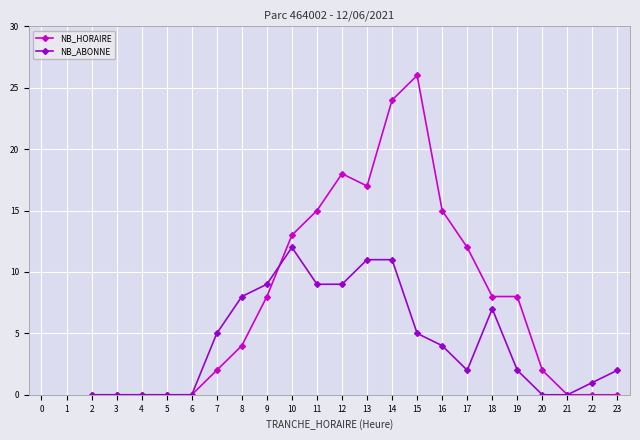

True or false: NB_ABONNE has more than 0 interior local peaks.

True